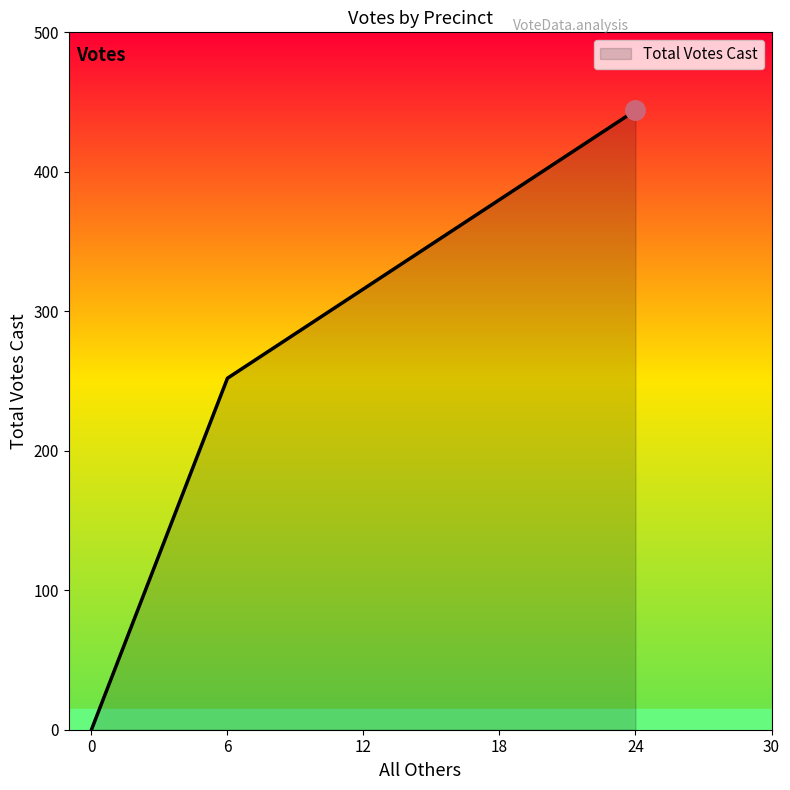

How many positive values are there?

2